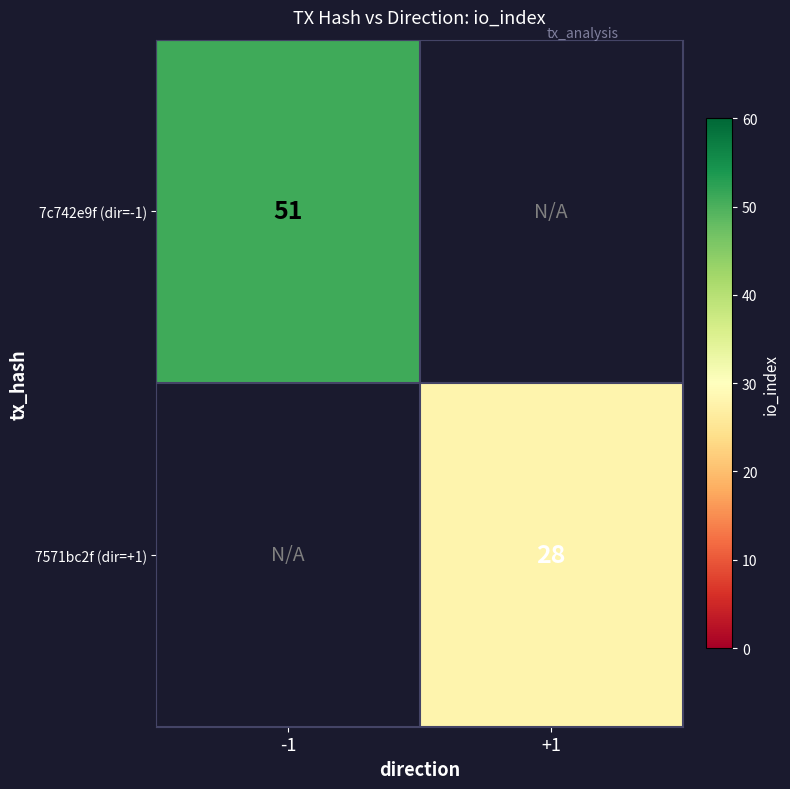

The 7c742e9f (dir=-1) series shows 90 at -1. True or false?

False